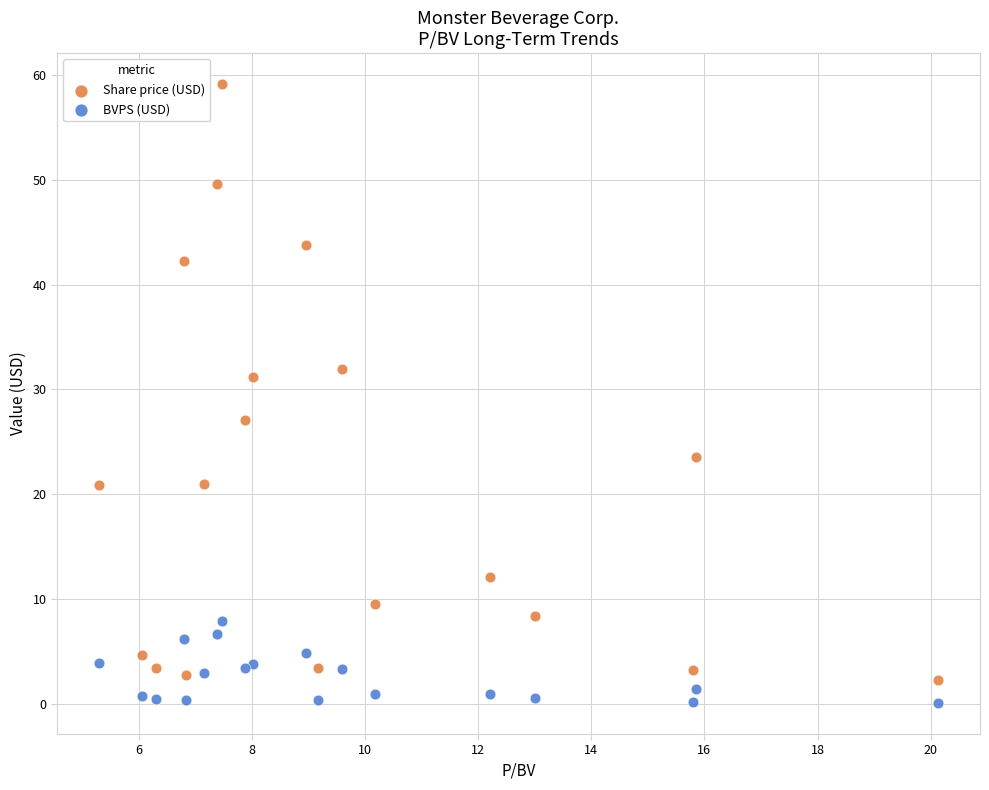

What is the X range (max minus min) for the scatter plot?

14.8